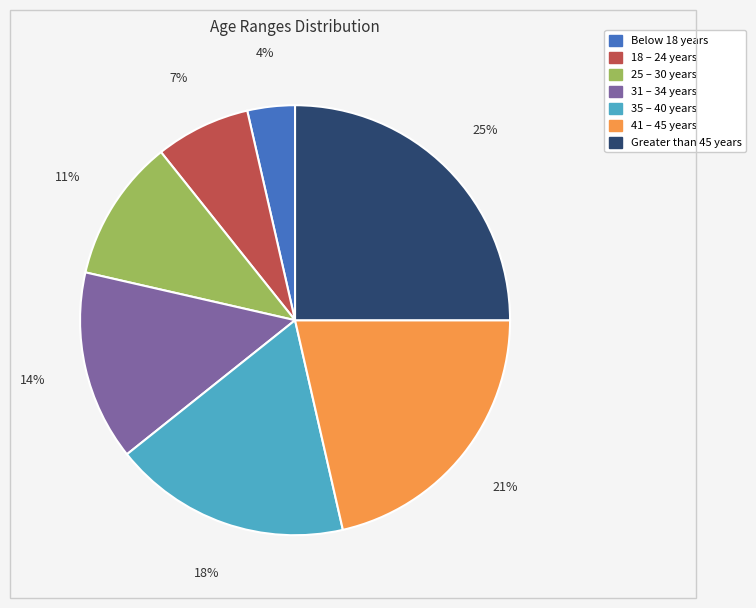

True or false: 18 – 24 years accounts for 7% of the total.

True